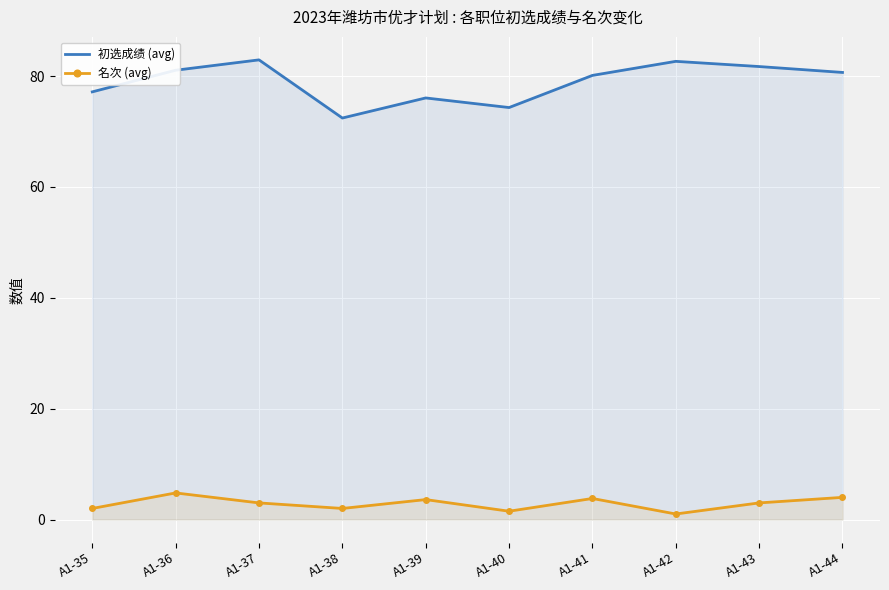

Between A1-38 and A1-43, which series saw the biggest shift?

初选成绩 (avg)